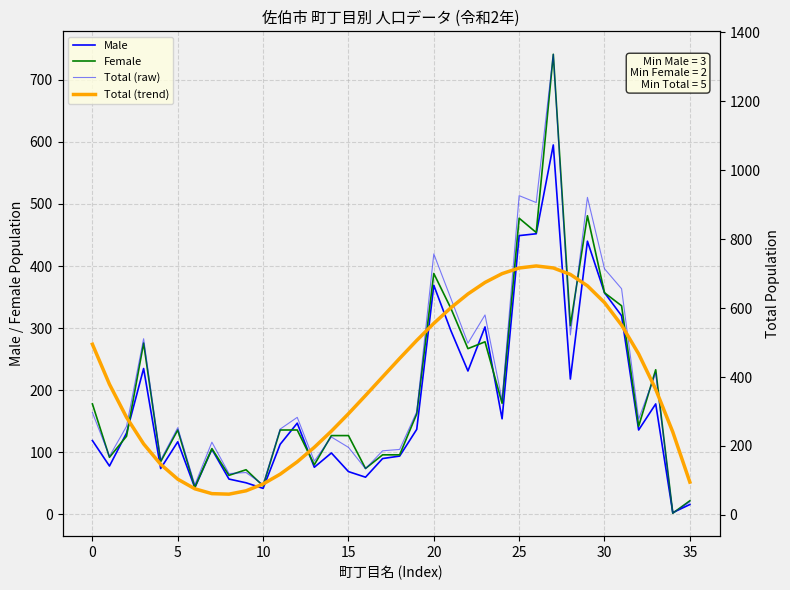

Read the Total (raw) value at 12.

283.0